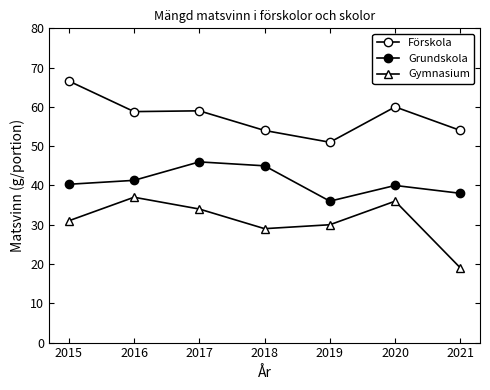

Read the Gymnasium value at 2019.

30.0